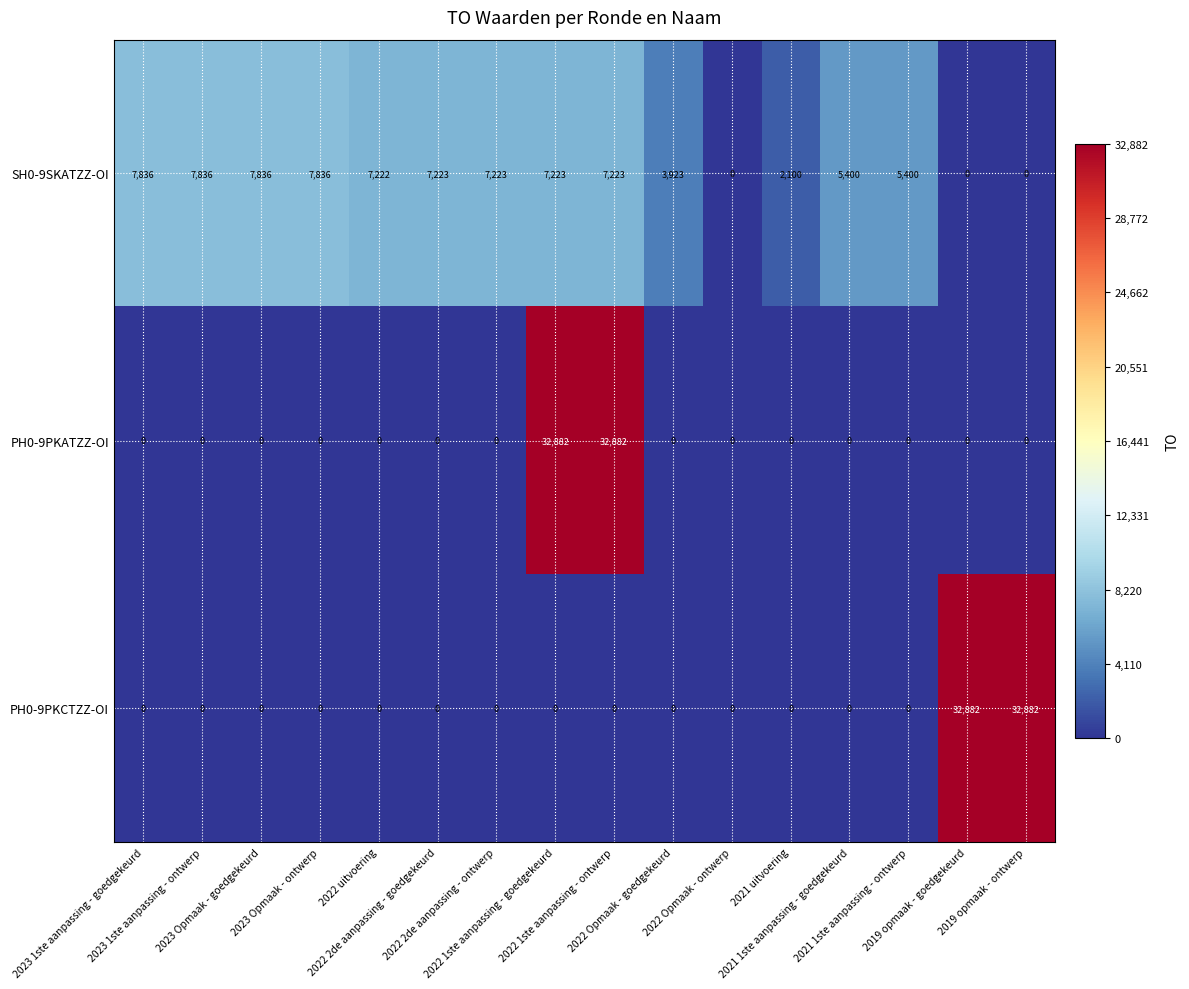

What is the highest value of the PH0-9PKCTZZ-OI series?

32882